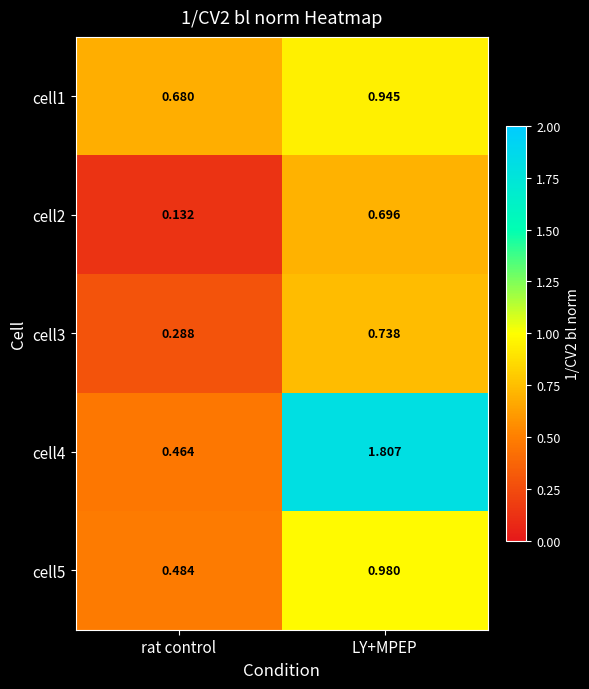

Is the value of cell2 at LY+MPEP greater than the value of cell3 at LY+MPEP?

No